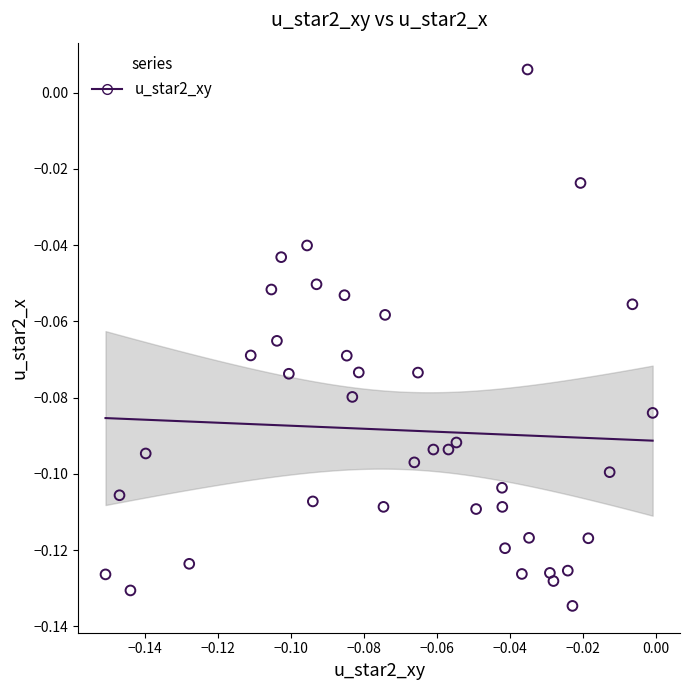

How many points are shown in the scatter plot?

40